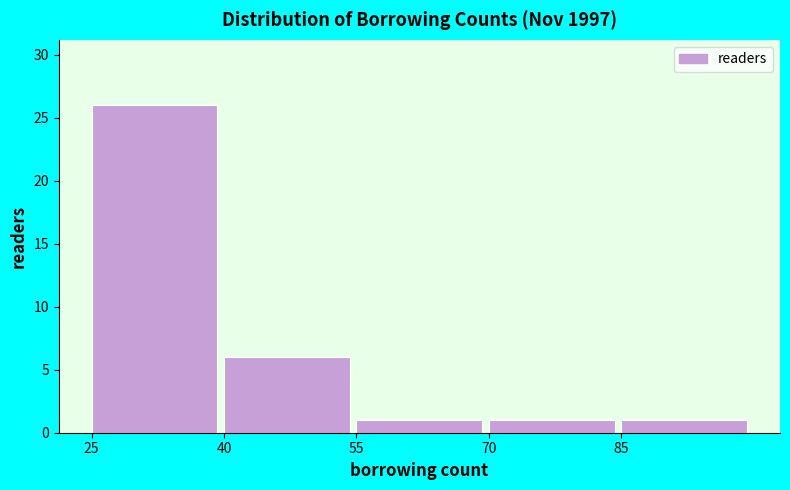

Which range on the x-axis has the tallest bar?

25 to 40